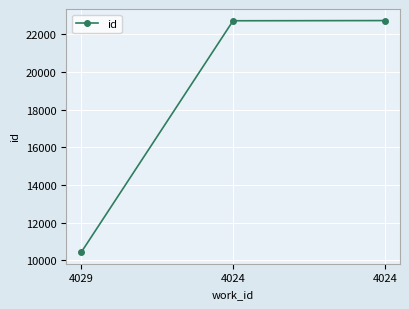

Which label corresponds to the largest value in the chart?

4024